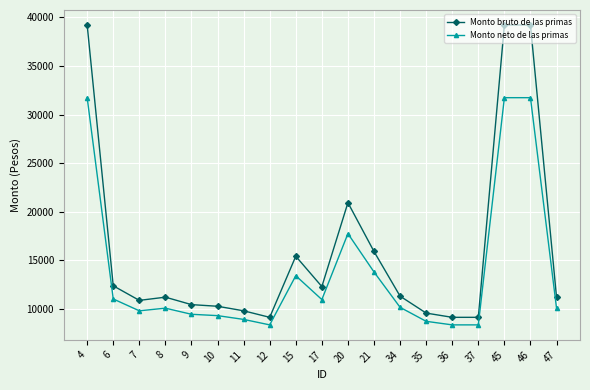

What is the value of the Monto neto de las primas point at the 5th from the left?

9466.3